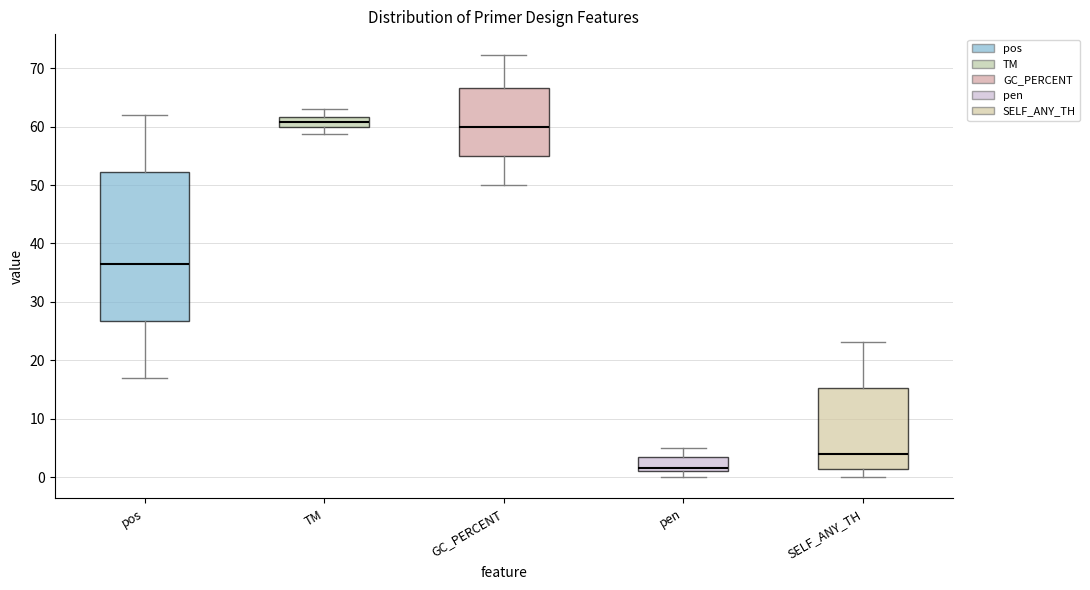

Which box is the tallest, from its lower edge to its upper edge?

pos